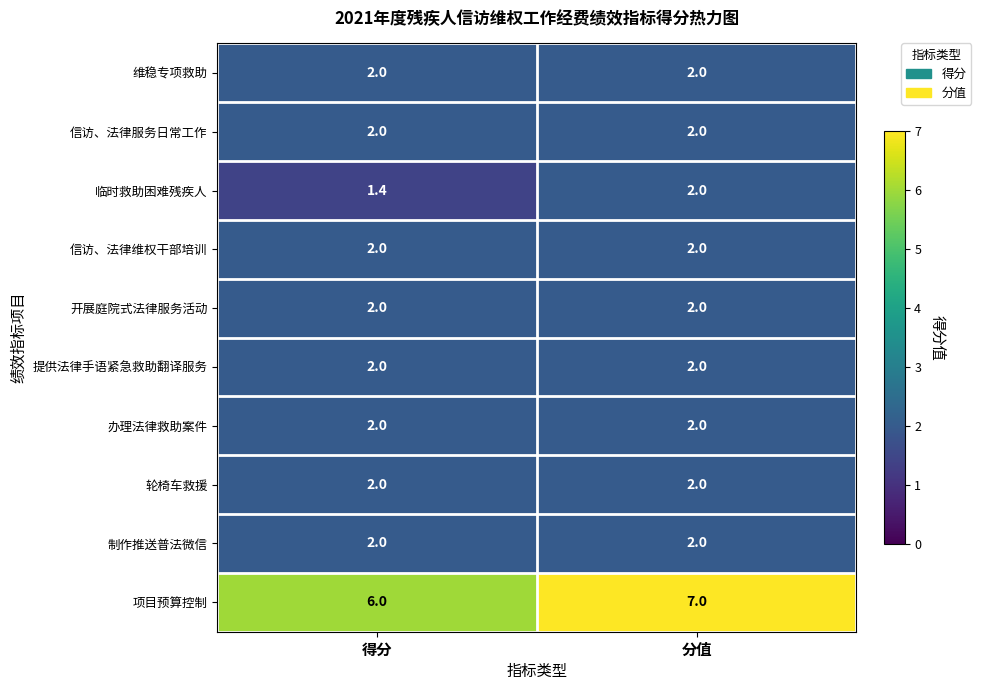

Which series has the largest total across all categories?

项目预算控制